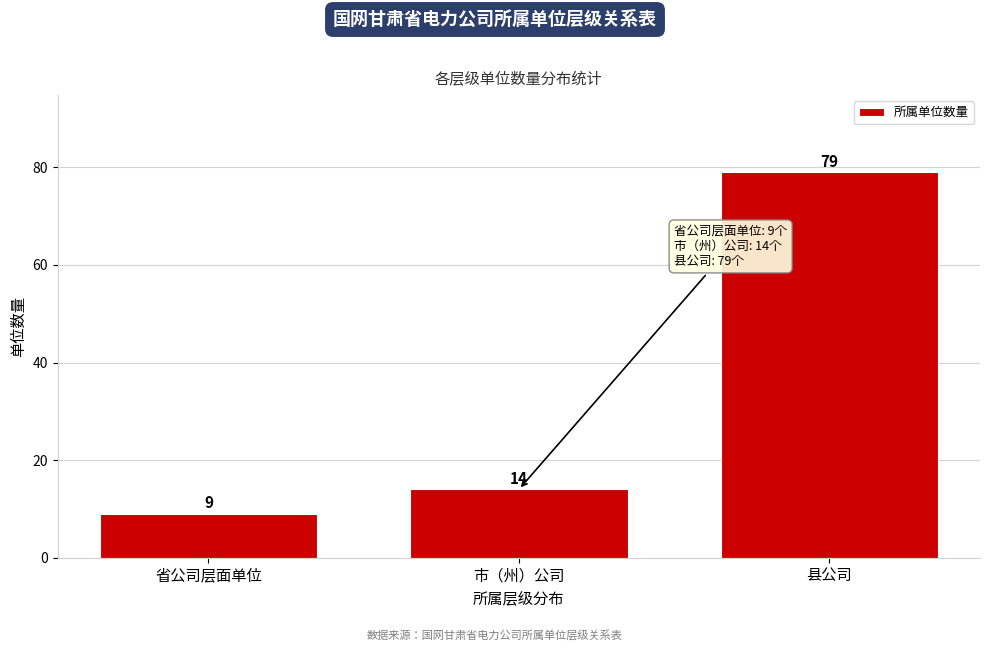

Reading left to right, list all the values displayed in this chart.

9	14	79